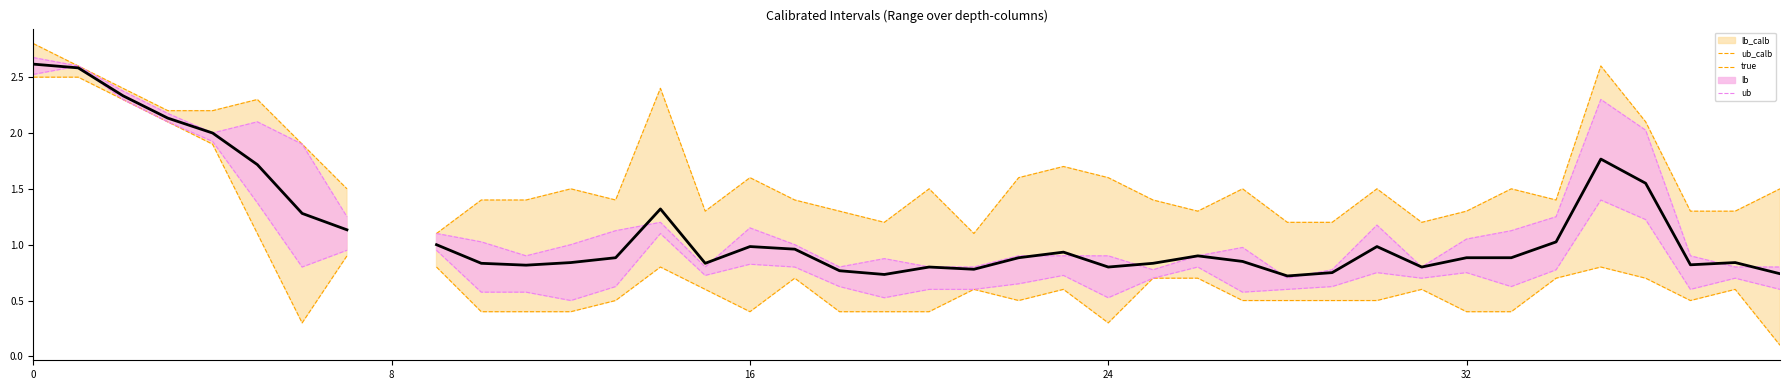

At how many categories does at least one series exceed 1?

39